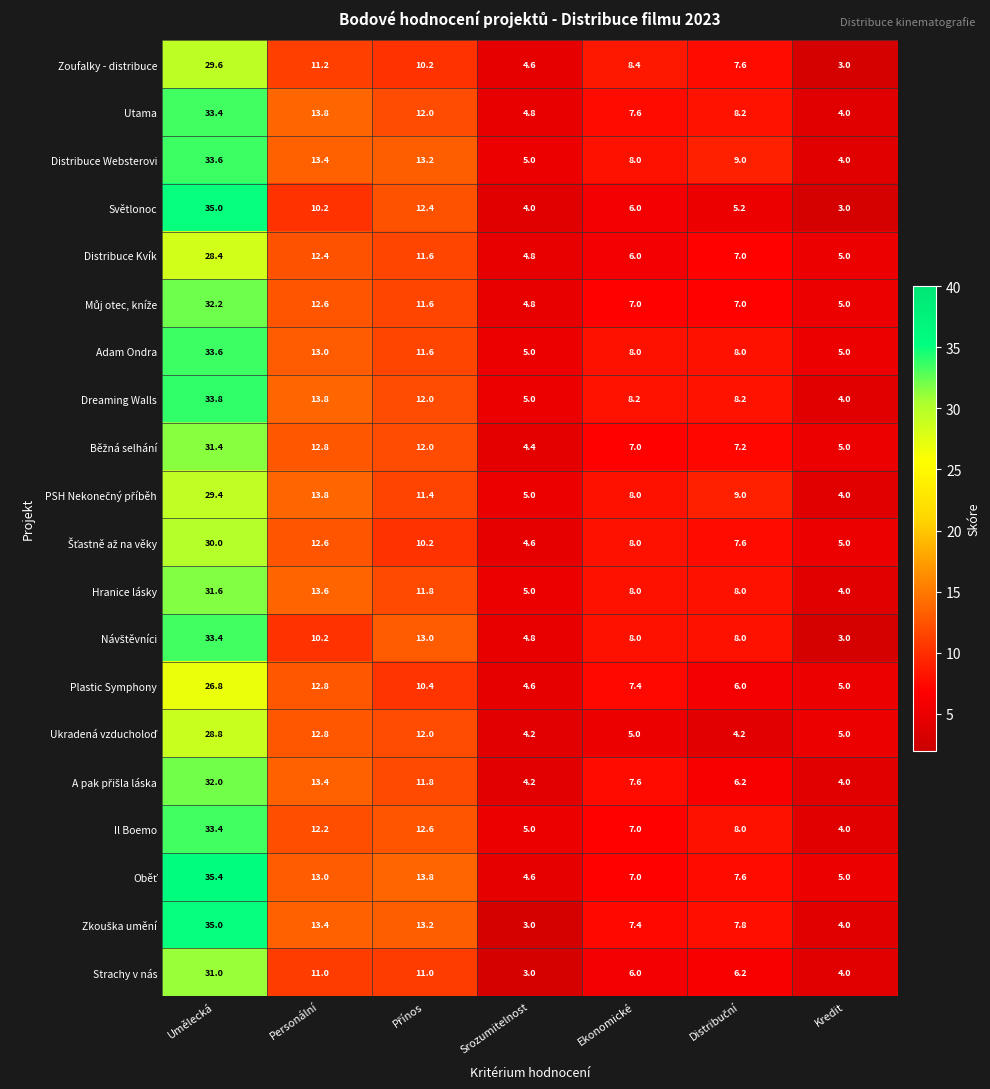

Count the number of data series in this chart.

20